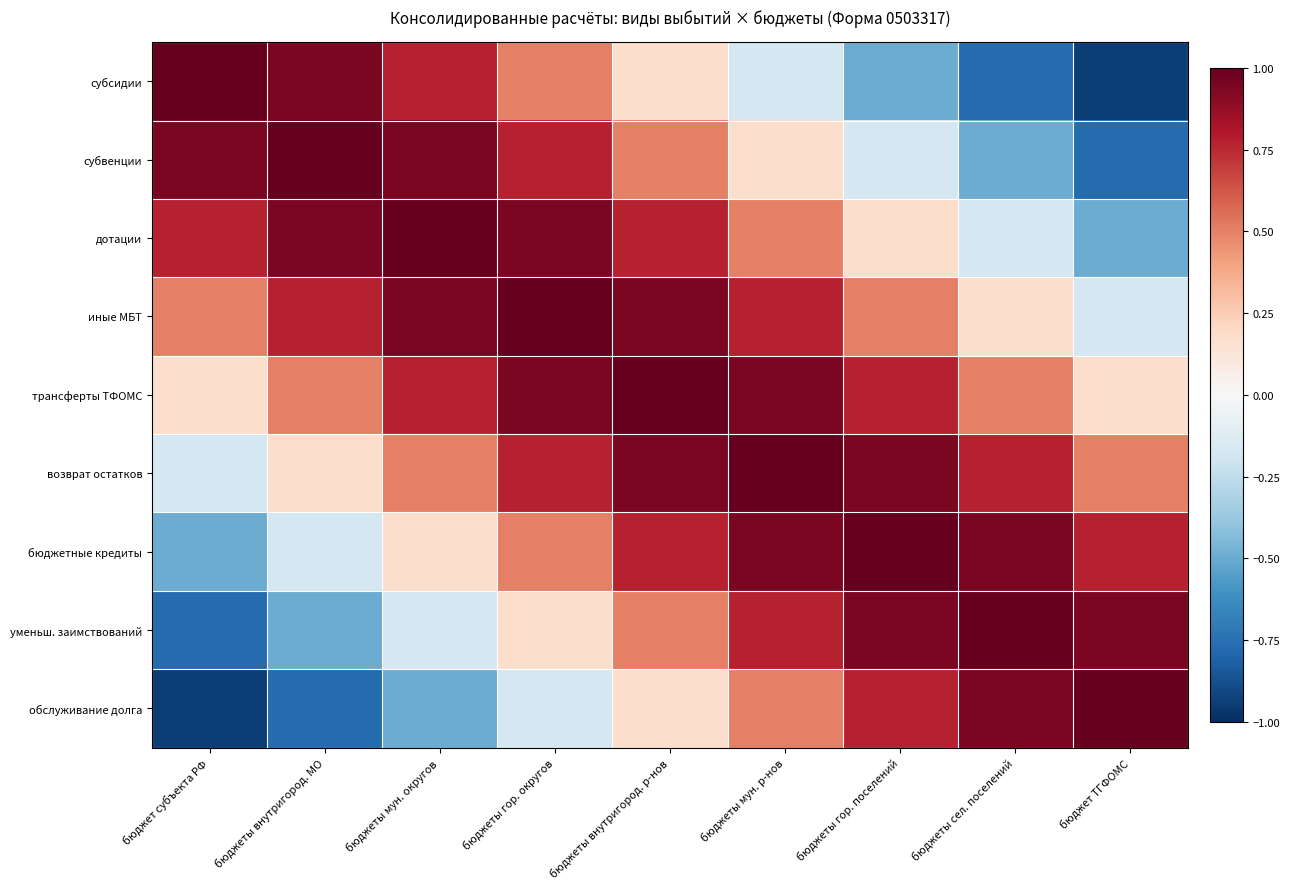

Which series has the widest spread of values?

субсидии